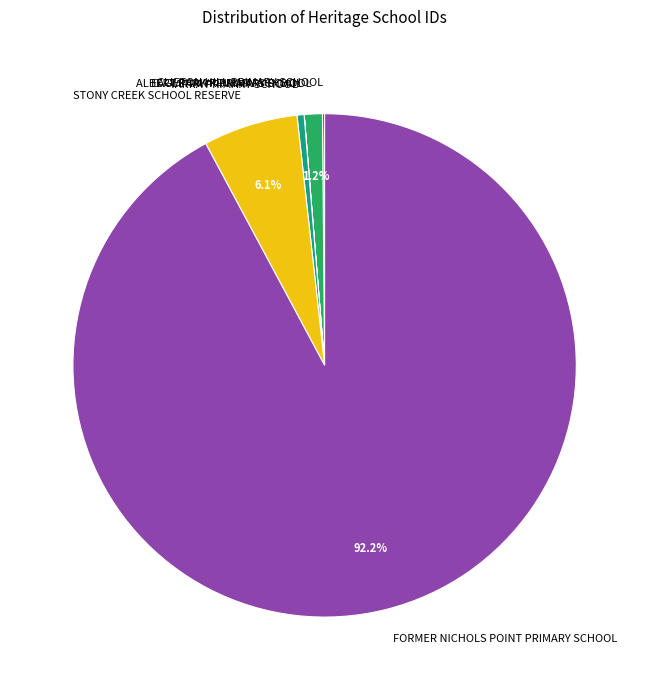

To the nearest percent, what is the average slice percentage?

17%